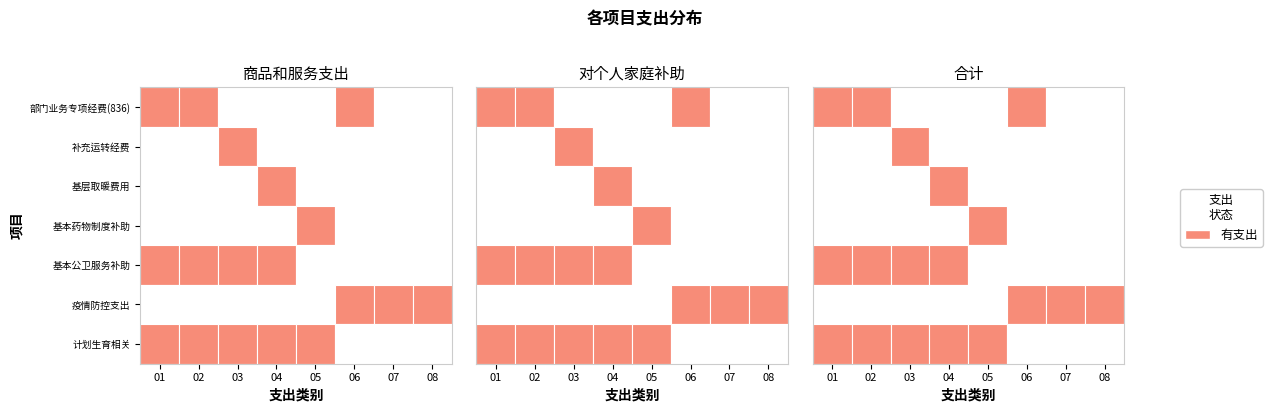

Reading right to left, transcribe all the data shown in this chart.

部门业务专项经费(836): 7=0.0	6=0.0	5=6.9	4=0.0	3=0.0	2=0.0	1=1.9	0=1.9
补充运转经费: 7=0.0	6=0.0	5=0.0	4=0.0	3=0.0	2=0.7	1=0.0	0=0.0
基层取暖费用: 7=0.0	6=0.0	5=0.0	4=0.0	3=6.7	2=0.0	1=0.0	0=0.0
基本药物制度补助: 7=0.0	6=0.0	5=0.0	4=115.9	3=0.0	2=0.0	1=0.0	0=0.0
基本公卫服务补助: 7=0.0	6=0.0	5=0.0	4=0.0	3=949.1	2=28.0	1=114.7	0=587.3
疫情防控支出: 7=199.4	6=4.6	5=10.7	4=0.0	3=0.0	2=0.0	1=0.0	0=0.0
计划生育相关: 7=0.0	6=0.0	5=0.0	4=1647.9	3=8.3	2=0.4	1=251.2	0=20.8